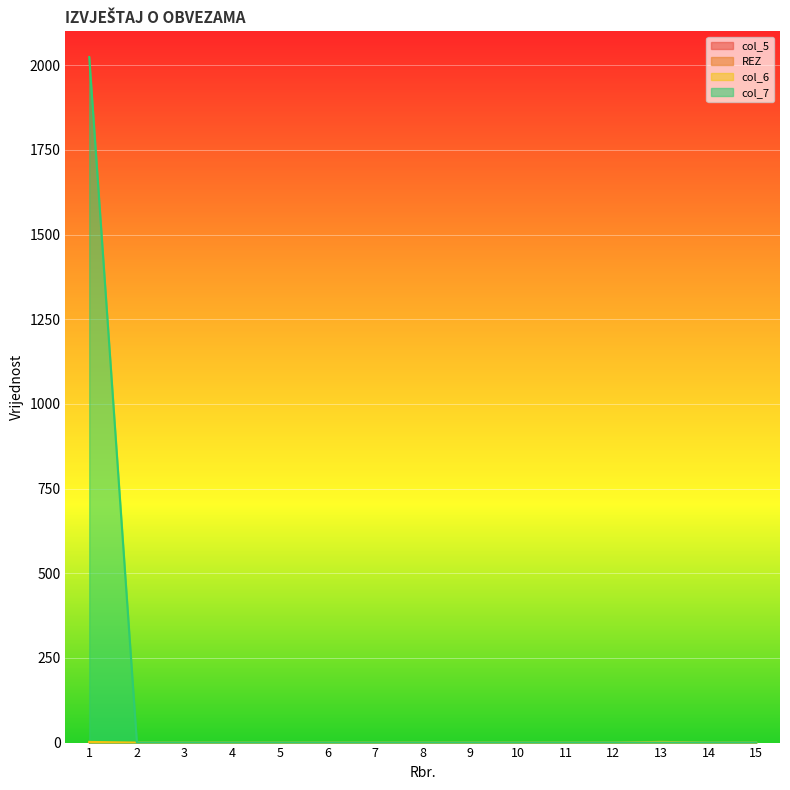

How many interior local peaks does the col_6 series have?

1